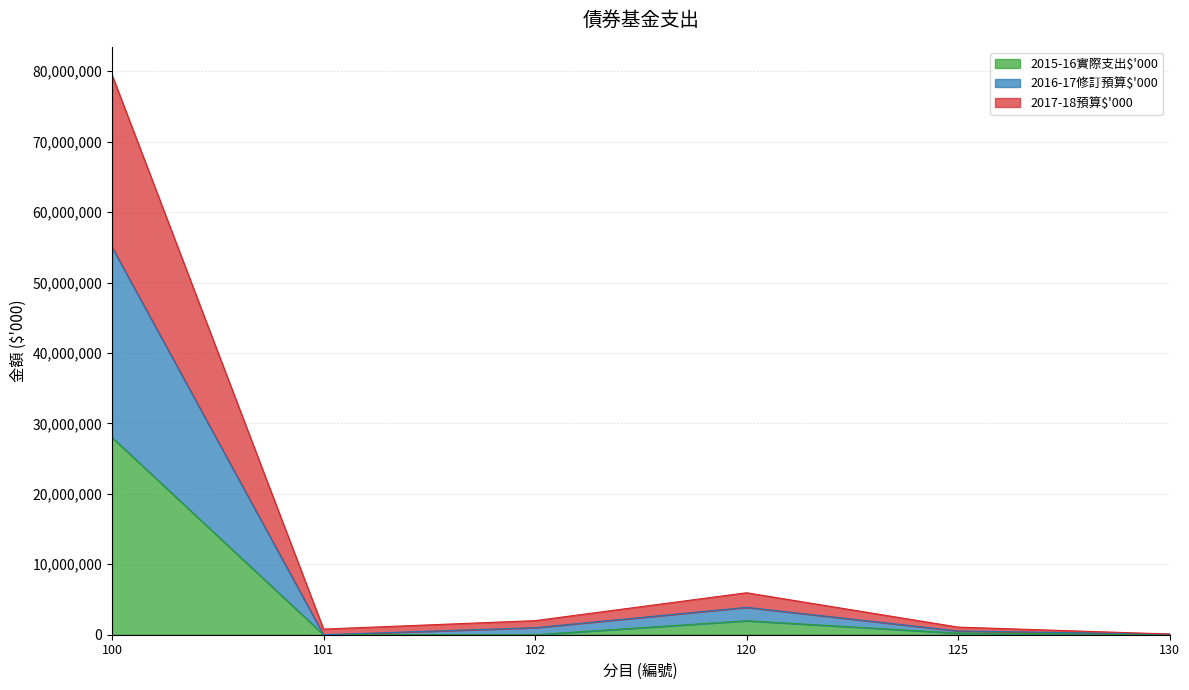

What is the highest value of the 2015-16實際支出$'000 series?

28000000